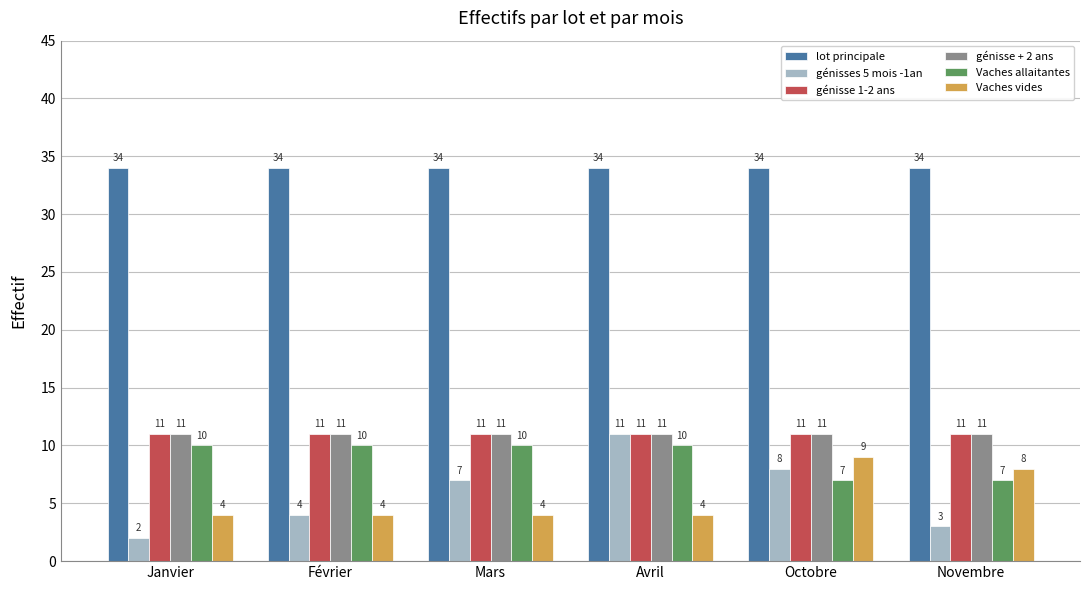

Reading right to left, extract all data points from this chart.

lot principale: 34	34	34	34	34	34
génisses 5 mois -1an: 3	8	11	7	4	2
génisse 1-2 ans: 11	11	11	11	11	11
génisse + 2 ans: 11	11	11	11	11	11
Vaches allaitantes: 7	7	10	10	10	10
Vaches vides: 8	9	4	4	4	4